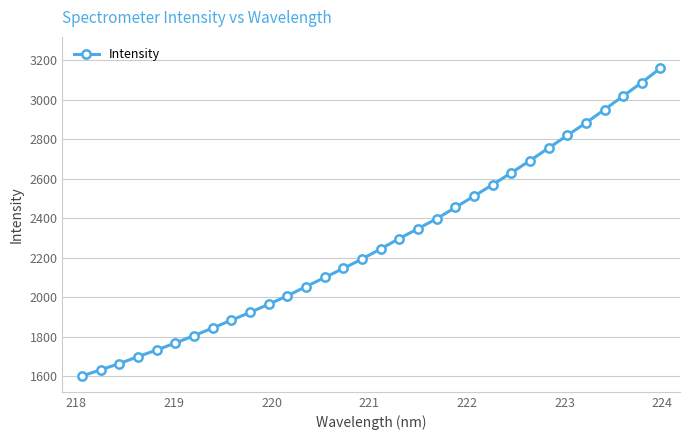

How many data points does each series have?

32